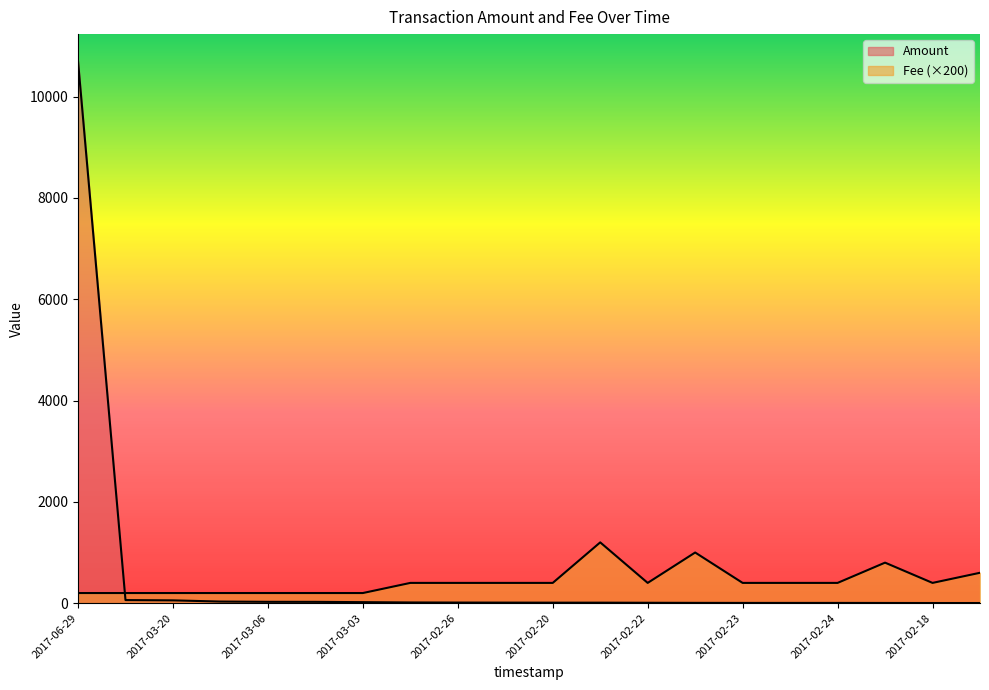

True or false: Fee and Amount intersect in this chart.

True